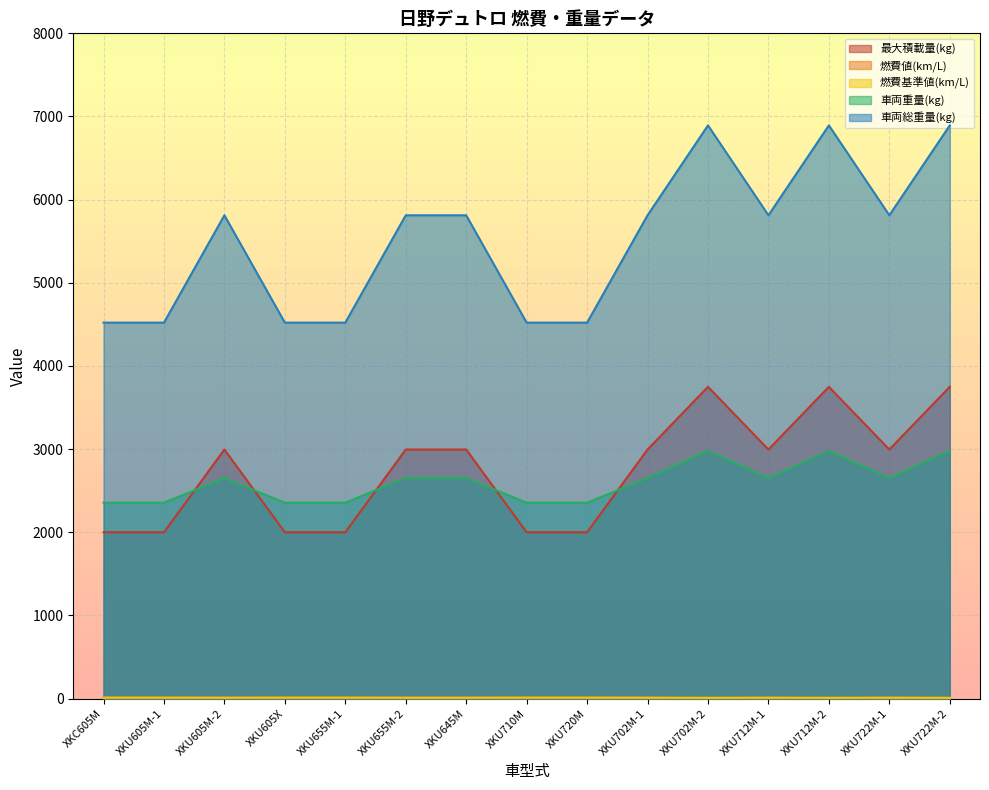

What is the maximum value for 車両総重量(kg)?

6893.0